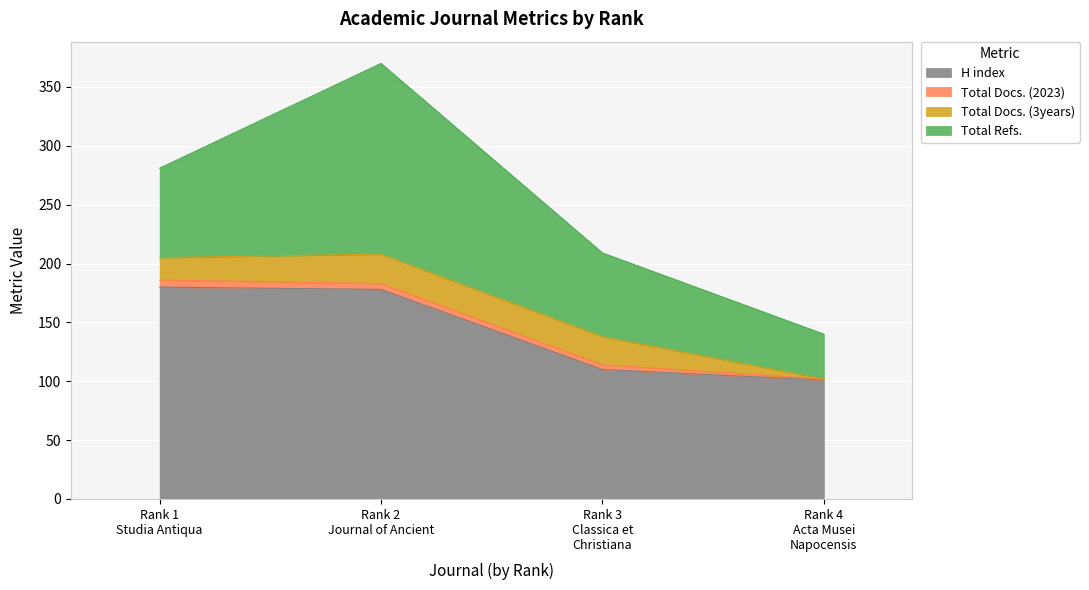

What is the label of the 4th point from the left?

Rank 4
Acta Musei
Napocensis